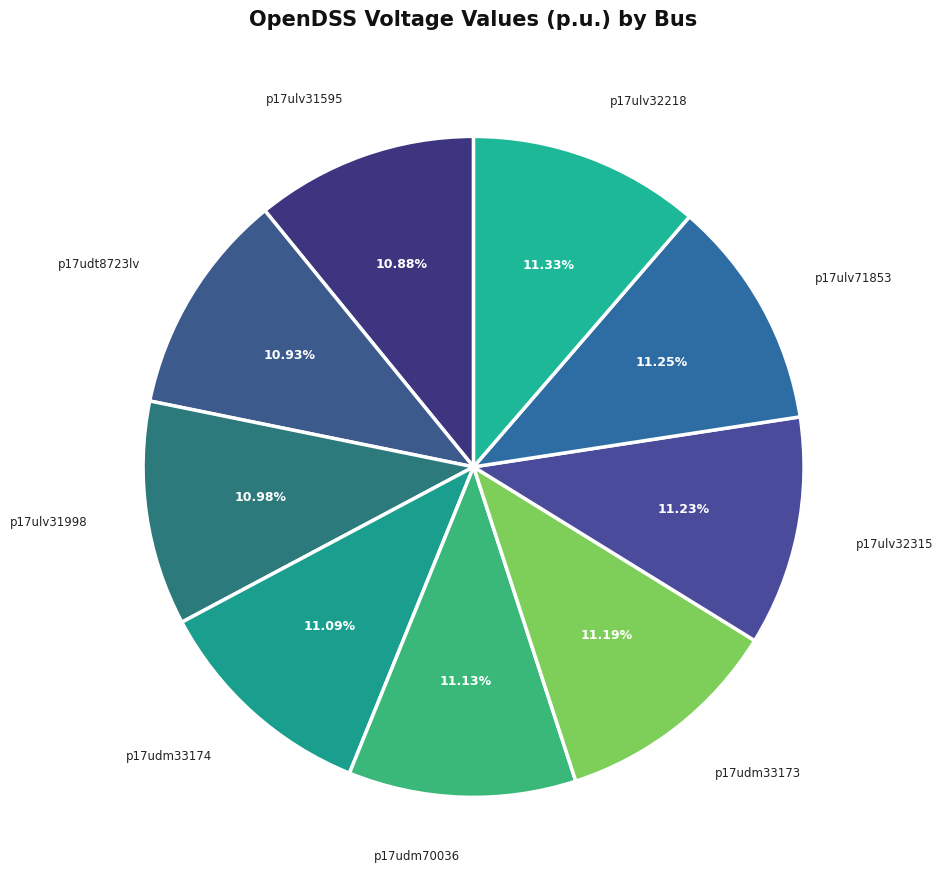

To the nearest percent, what is the combined percentage of p17ulv31998 and p17ulv71853?

22%